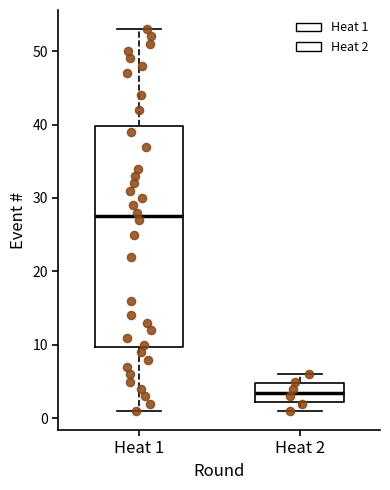

Where is the lower edge of the box for Heat 2 on the y-axis? The values are not printed on the chart, so give them approximately, as read against the axis.

2